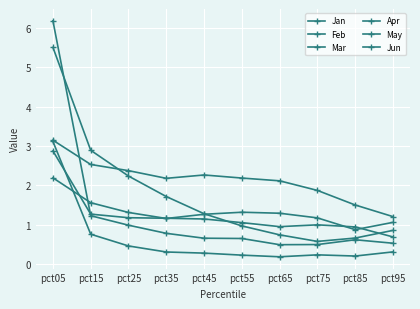

Reading right to left, transcribe all the data shown in this chart.

Jan: pct95=0.3	pct85=0.2	pct75=0.2	pct65=0.2	pct55=0.2	pct45=0.3	pct35=0.3	pct25=0.5	pct15=0.8	pct05=3.1
Feb: pct95=0.9	pct85=0.7	pct75=0.6	pct65=0.7	pct55=1.0	pct45=1.3	pct35=1.7	pct25=2.2	pct15=2.9	pct05=5.5
Mar: pct95=1.2	pct85=1.5	pct75=1.9	pct65=2.1	pct55=2.2	pct45=2.3	pct35=2.2	pct25=2.4	pct15=2.5	pct05=3.2
Apr: pct95=1.1	pct85=0.9	pct75=1.2	pct65=1.3	pct55=1.3	pct45=1.3	pct35=1.2	pct25=1.3	pct15=1.6	pct05=2.2
May: pct95=0.7	pct85=0.9	pct75=1.0	pct65=1.0	pct55=1.1	pct45=1.1	pct35=1.2	pct25=1.2	pct15=1.3	pct05=2.9
Jun: pct95=0.5	pct85=0.6	pct75=0.5	pct65=0.5	pct55=0.7	pct45=0.7	pct35=0.8	pct25=1.0	pct15=1.2	pct05=6.2